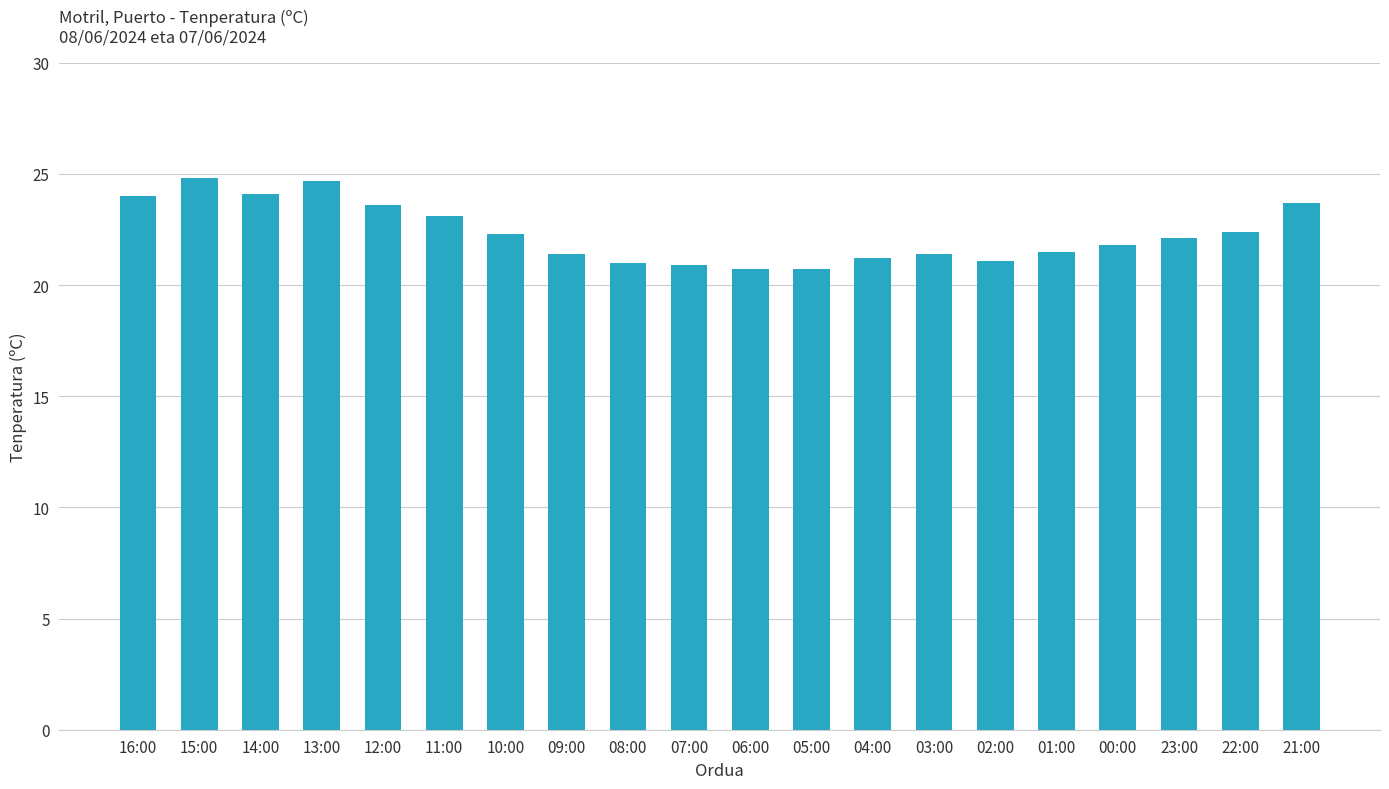

What is the greatest value displayed?

24.8